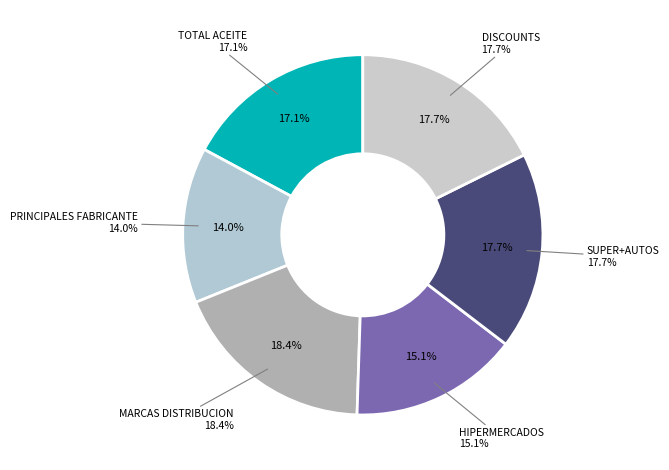

What percentage is the SUPER+AUTOS slice, to the nearest percent?

18%